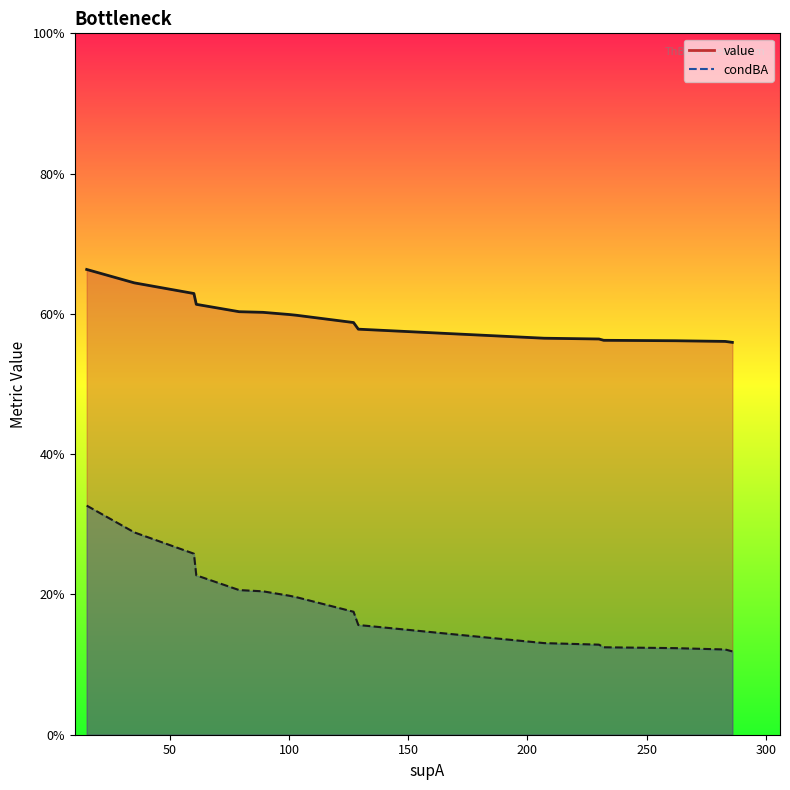

List the series in order of their peak value, highest first.

value, condBA